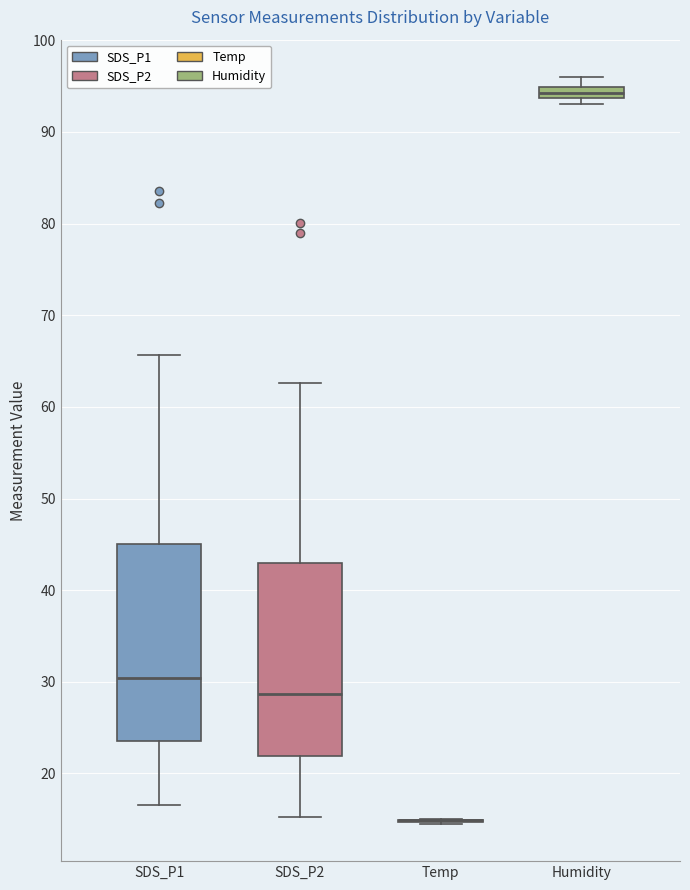

Where does the lower whisker of the box for SDS_P1 end on the y-axis? The values are not printed on the chart, so give them approximately, as read against the axis.

17